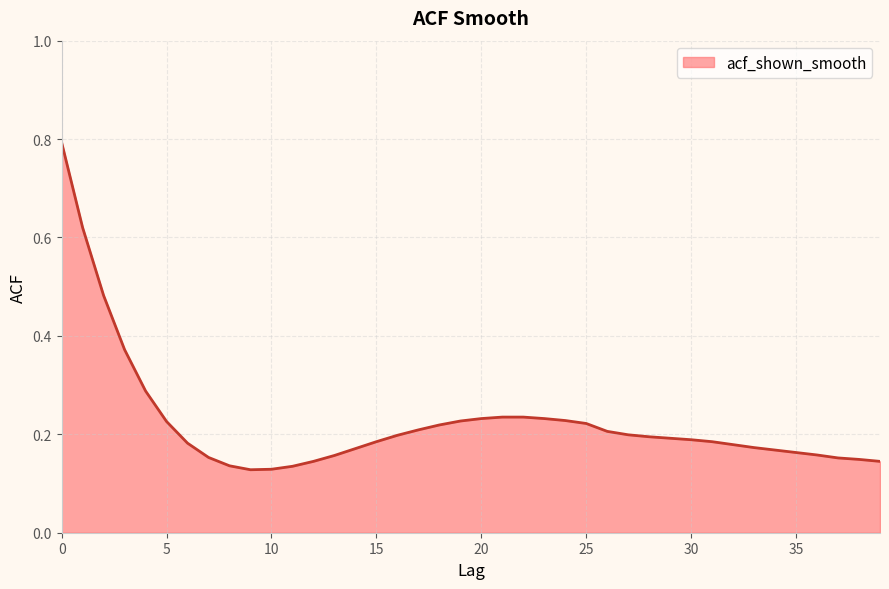

What is the difference between the maximum and minimum values?

0.7